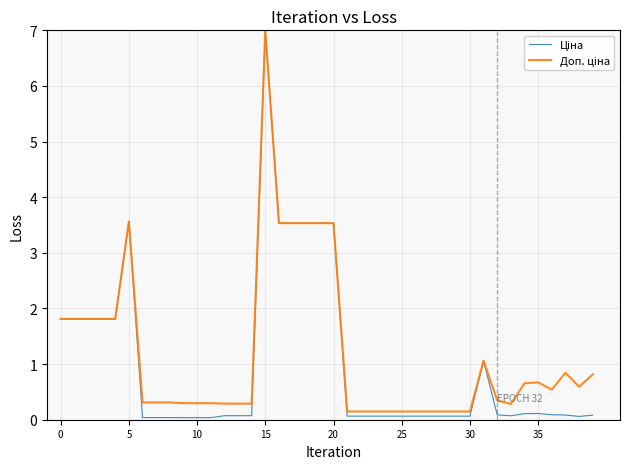

What is the maximum value shown in the chart?

7.0